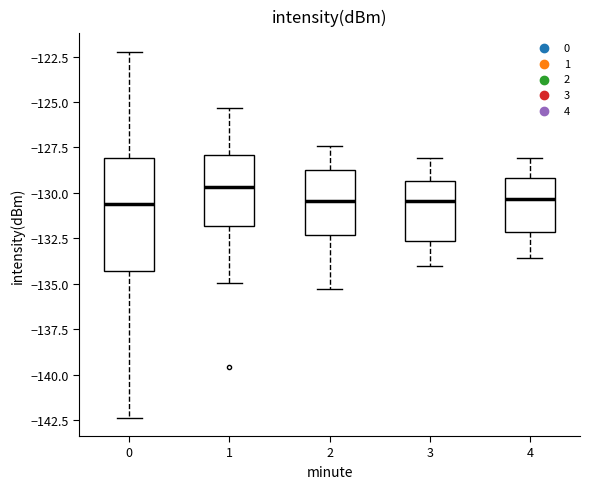

Reading left to right, transcribe this box plot: for each box, give where its median line is, the range the box spans, and where its two whiskers end, as read against the y-axis. The values are not printed on the chart, so give them approximately, as read against the axis.

0: median -130.5, box -134.5 to -128.0, whiskers -142.5 to -122.0
1: median -129.5, box -132.0 to -128.0, whiskers -135.0 to -125.5
2: median -130.5, box -132.5 to -128.5, whiskers -135.5 to -127.5
3: median -130.5, box -132.5 to -129.5, whiskers -134.0 to -128.0
4: median -130.5, box -132.0 to -129.0, whiskers -133.5 to -128.0